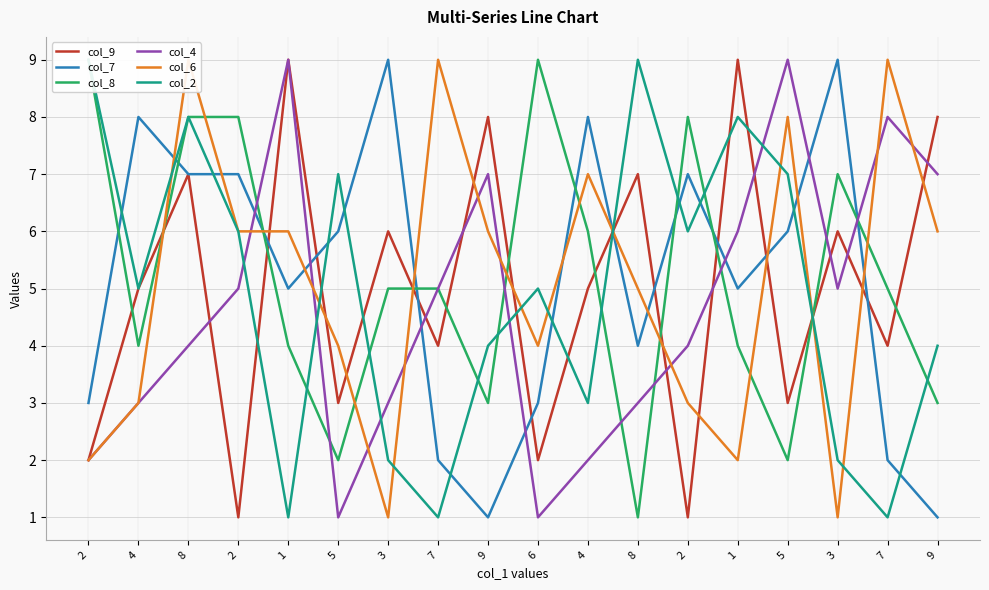

What is the difference between the highest and lowest values at 2?

7